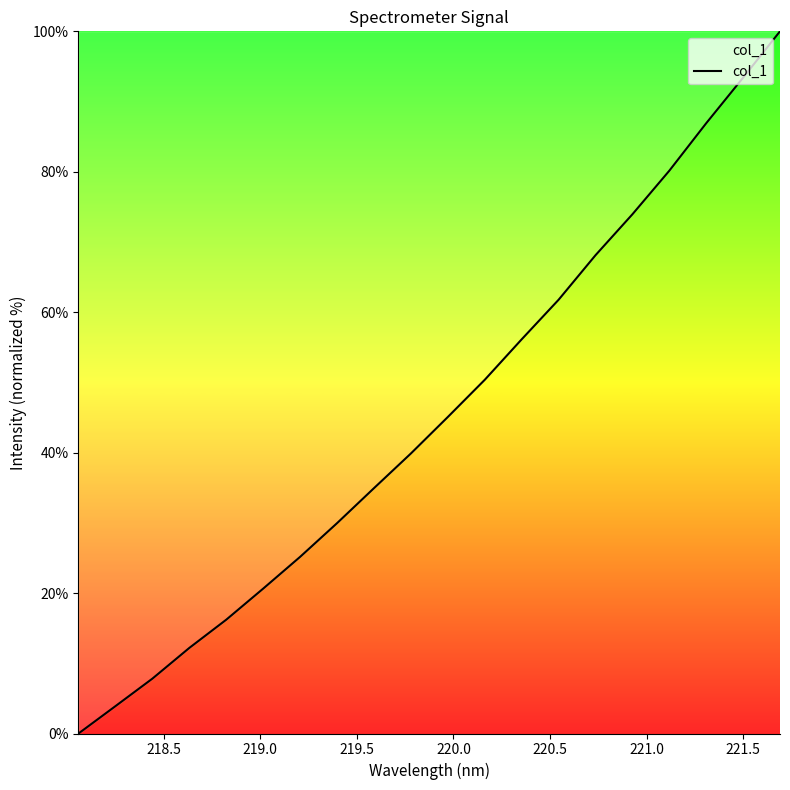

What is the difference between the second highest and minimum values?

93.4